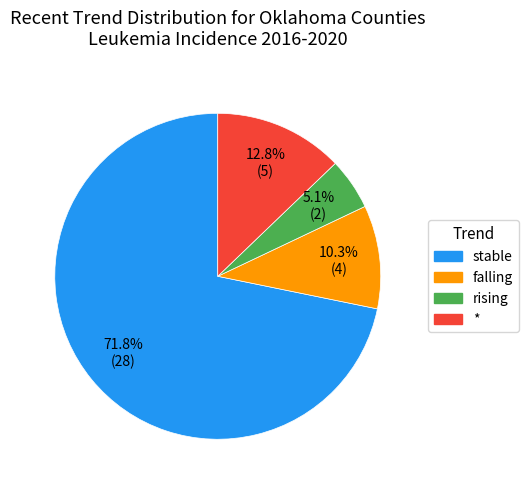

To the nearest percent, what portion does falling represent?

10%